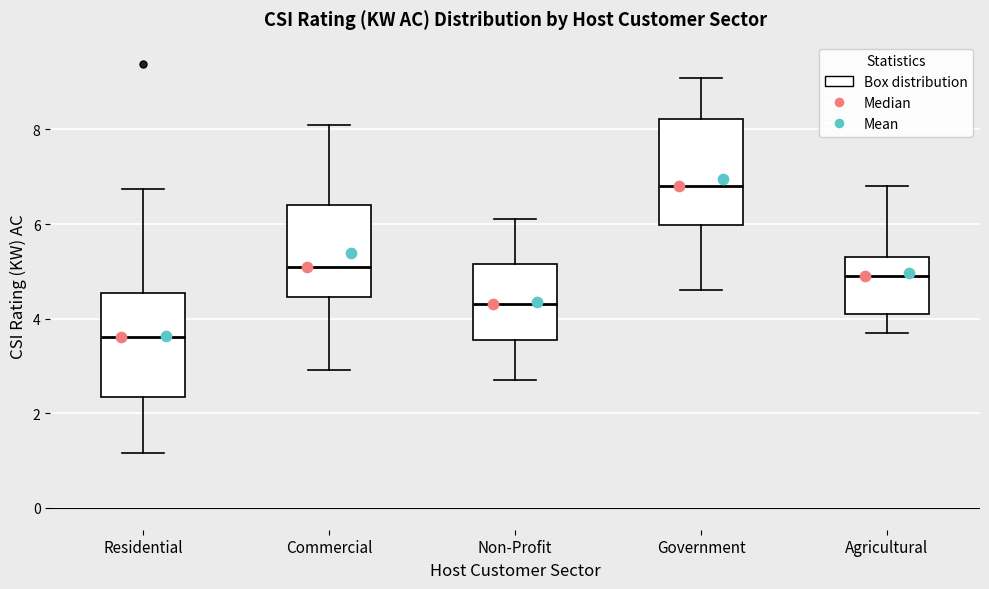

Reading left to right, read every box against the y-axis: the position of its median line, the range the box covers, and the ends of its whiskers. The values are not printed on the chart, so give them approximately, as read against the axis.

Residential: median 3.6, box 2.4 to 4.6, whiskers 1.2 to 6.8
Commercial: median 5.2, box 4.4 to 6.4, whiskers 3.0 to 8.2
Non-Profit: median 4.4, box 3.6 to 5.2, whiskers 2.8 to 6.2
Government: median 6.8, box 6.0 to 8.2, whiskers 4.6 to 9.2
Agricultural: median 5.0, box 4.2 to 5.4, whiskers 3.8 to 6.8